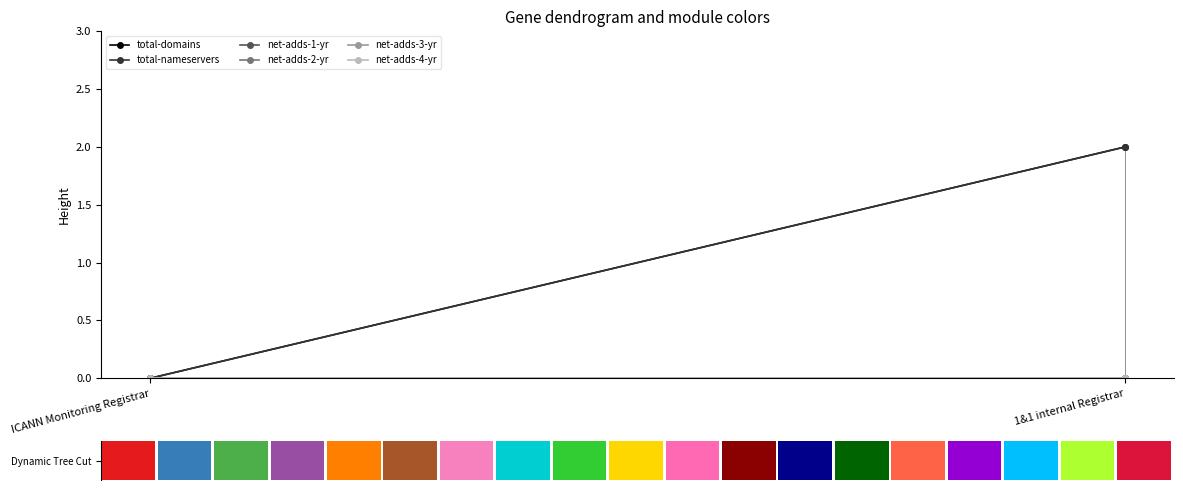

At how many categories does at least one series exceed 0?

1